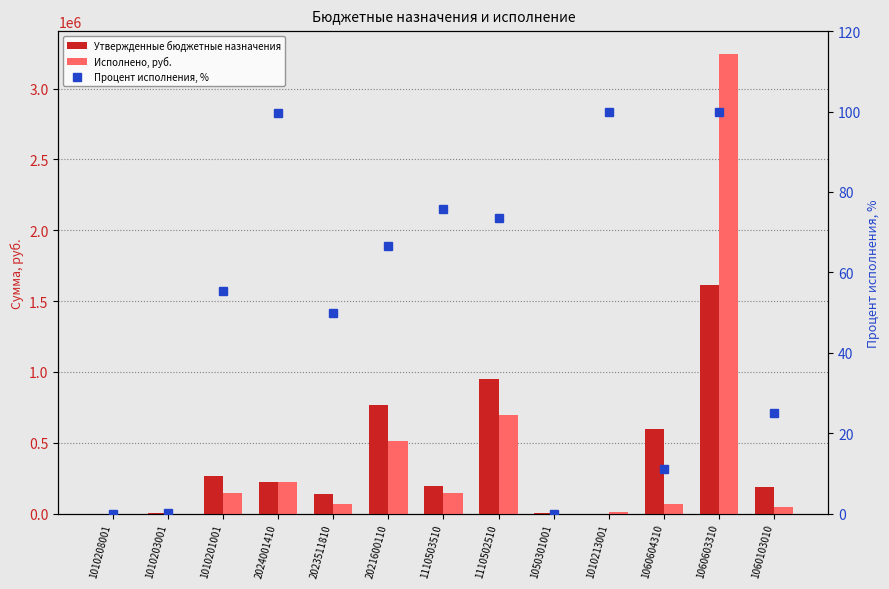

What position from the left is 1010203001?

2